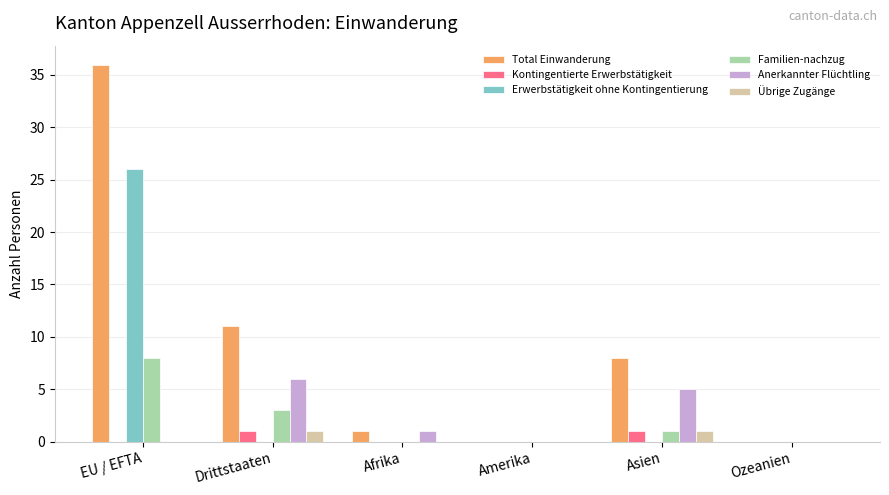

At which category is the sum across all series the highest?

EU / EFTA